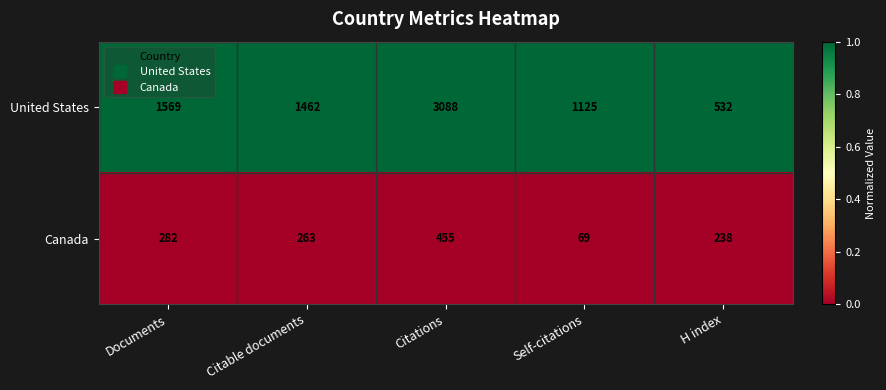

Rank the series by their average value, from highest to lowest.

United States, Canada